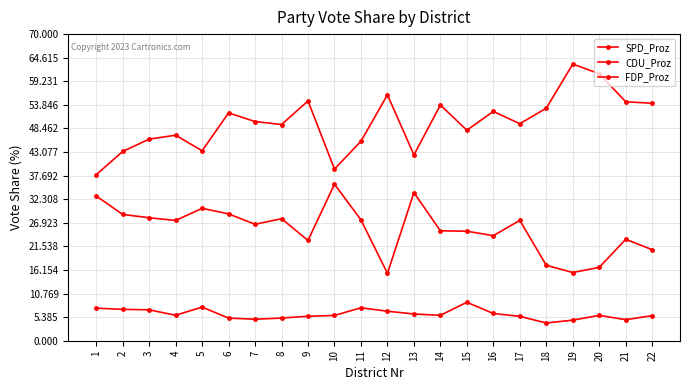

Is this an area chart (filled region under the line)?

No